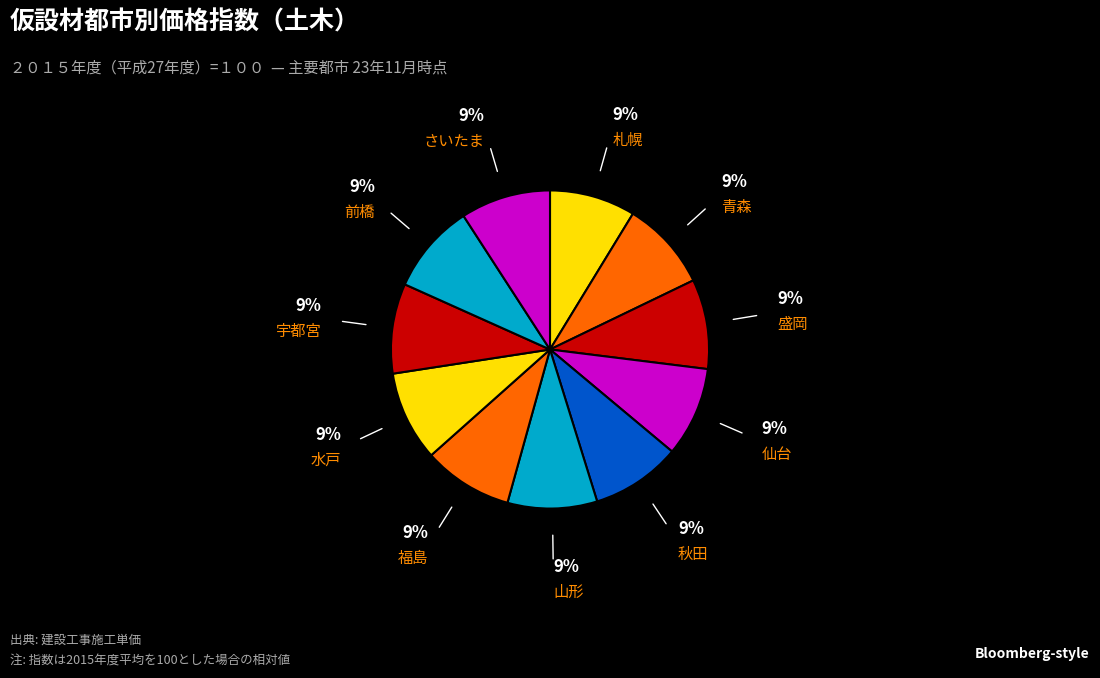

Is the sum of 福島 and 秋田 greater than half?

No